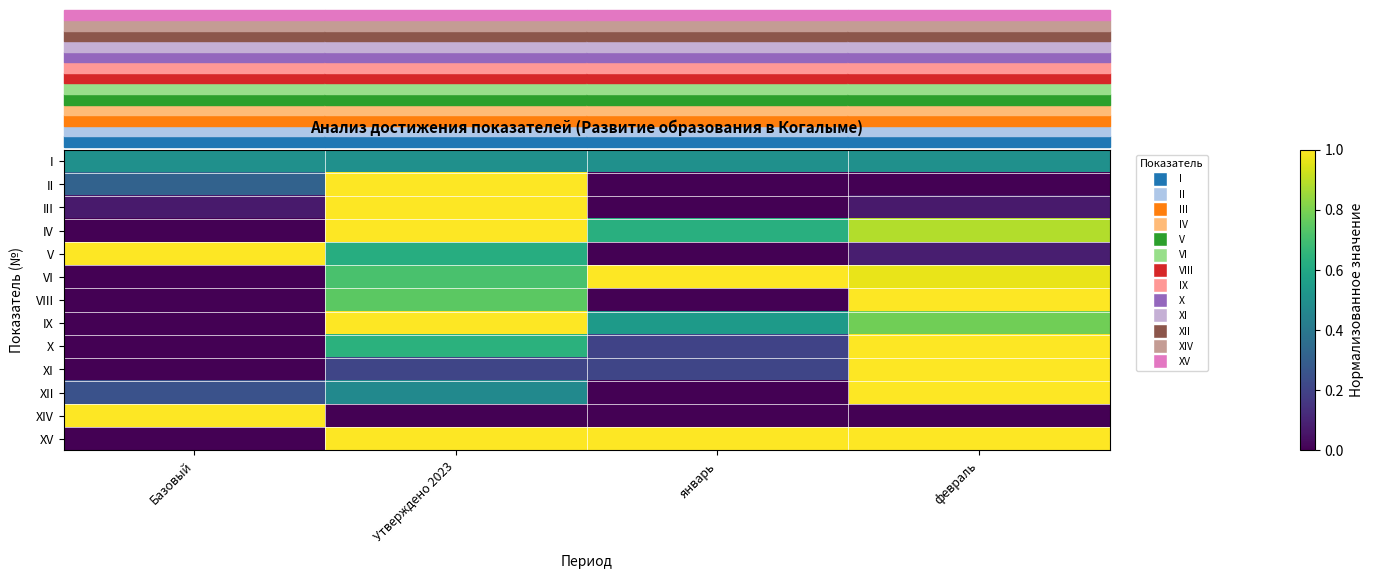

At which category is the sum across all series the highest?

Утверждено 2023